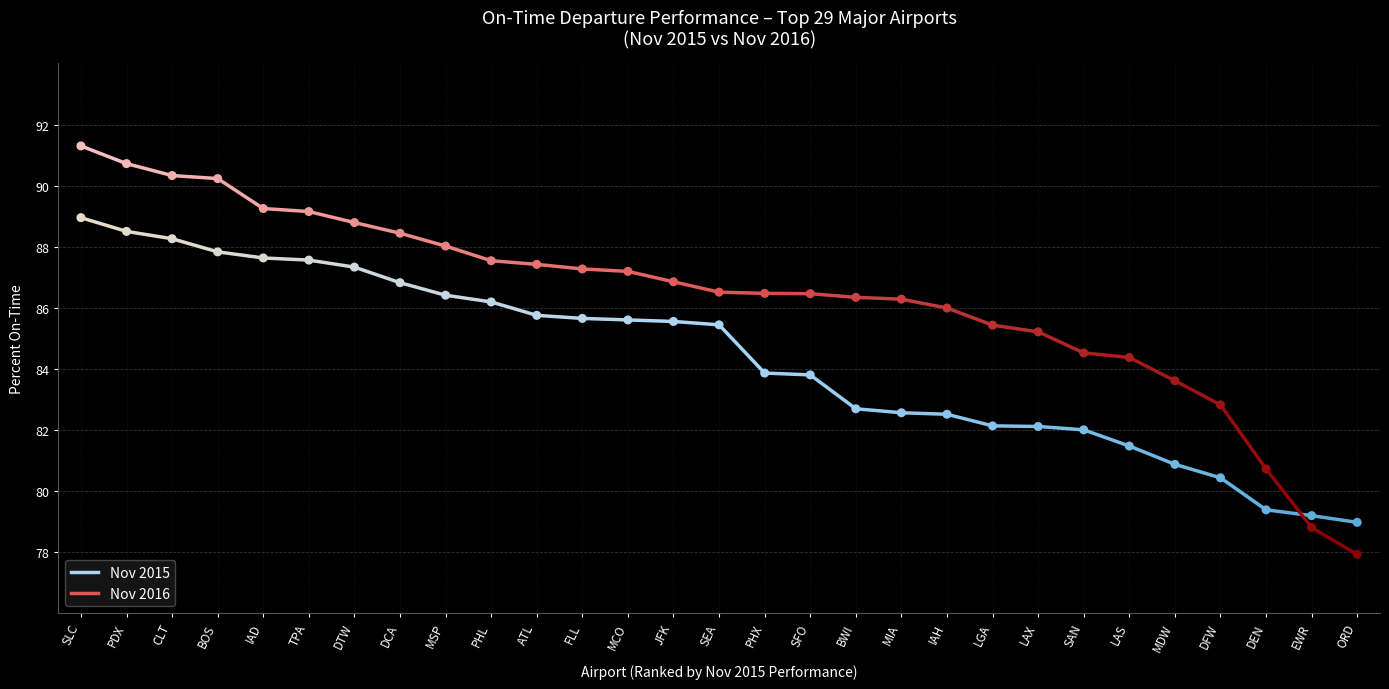

What is the total value across all series at PDX?

179.2